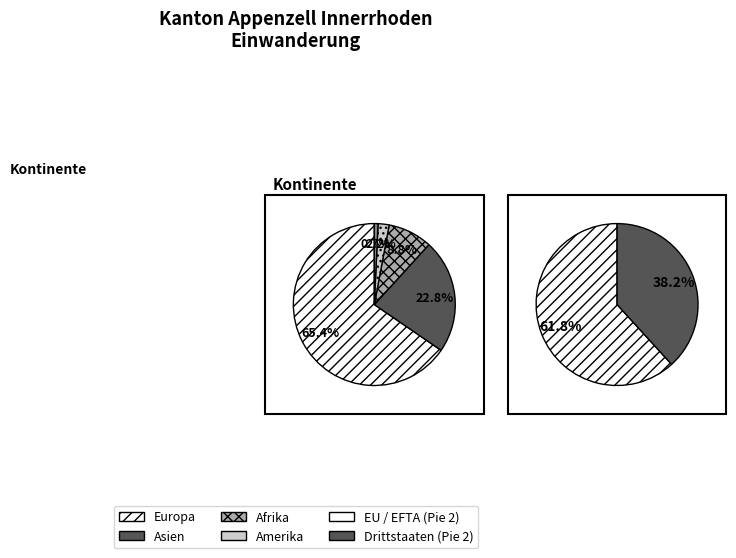

Count the number of slices in the pie.

5